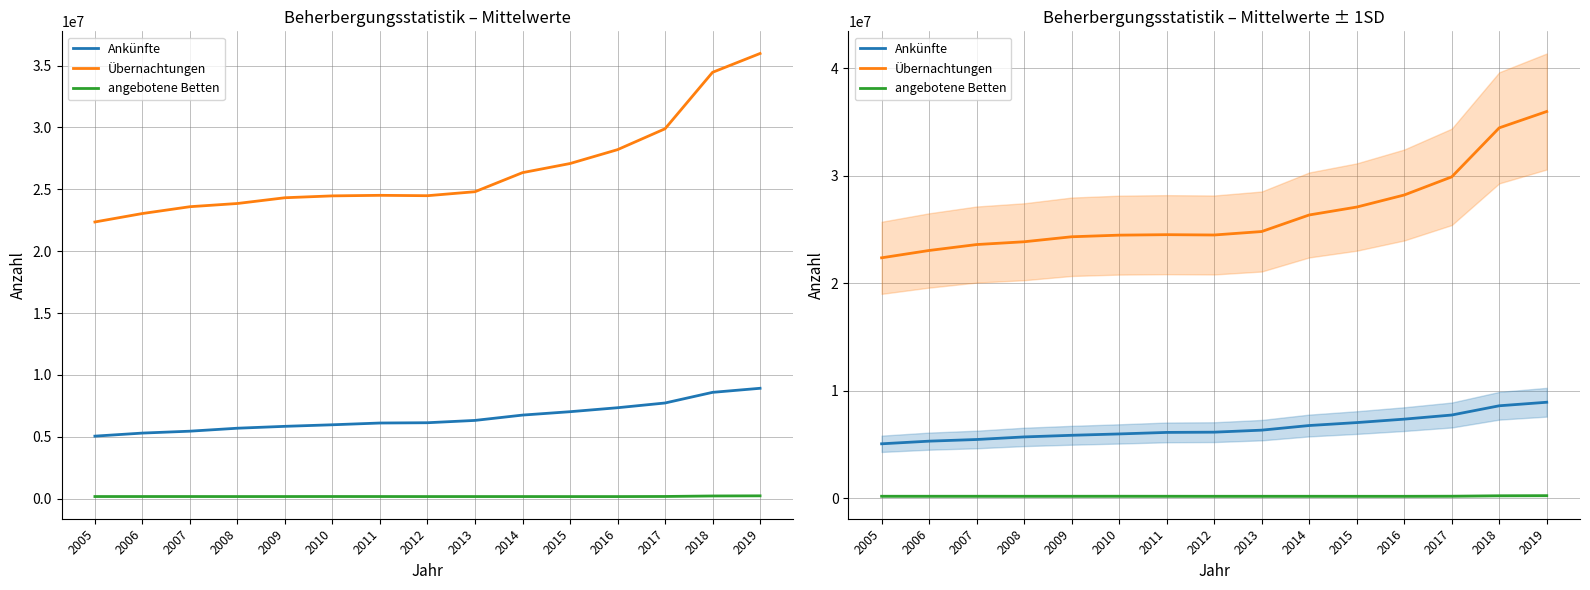

What is the highest value of the angebotene Betten series?

233904